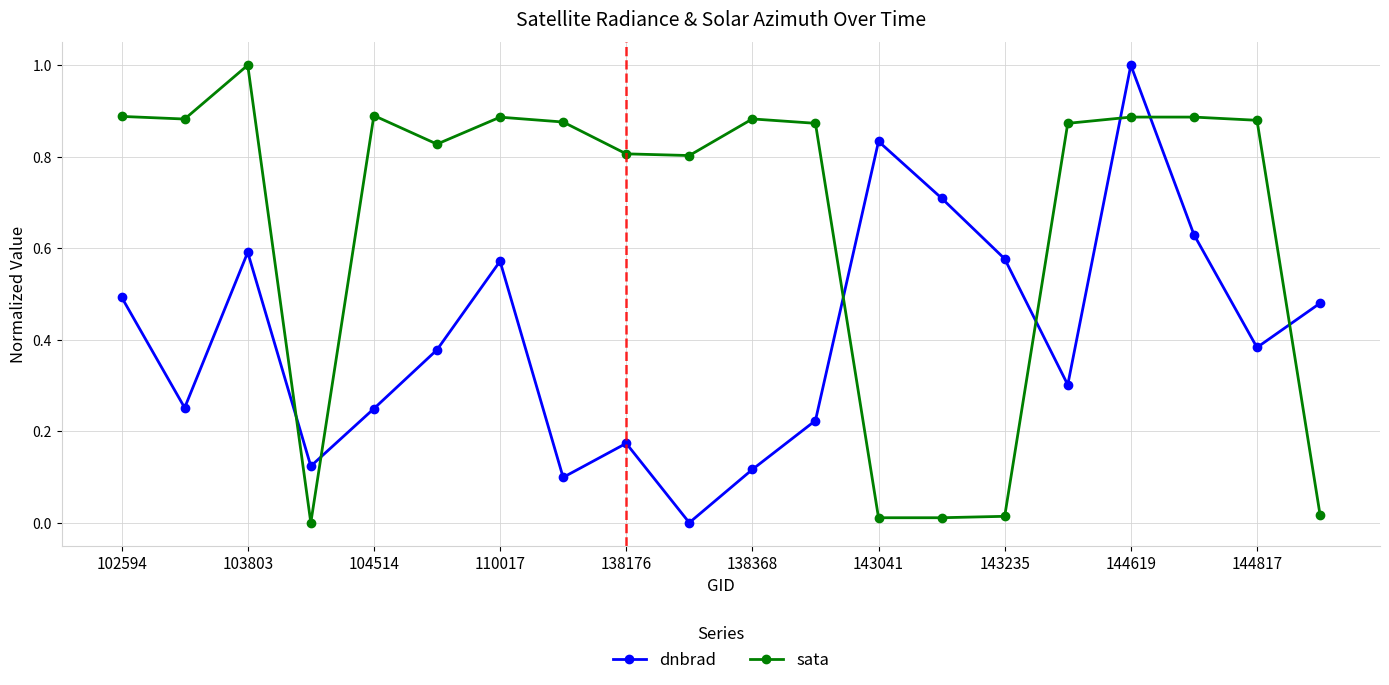

True or false: sata and dnbrad intersect in this chart.

True